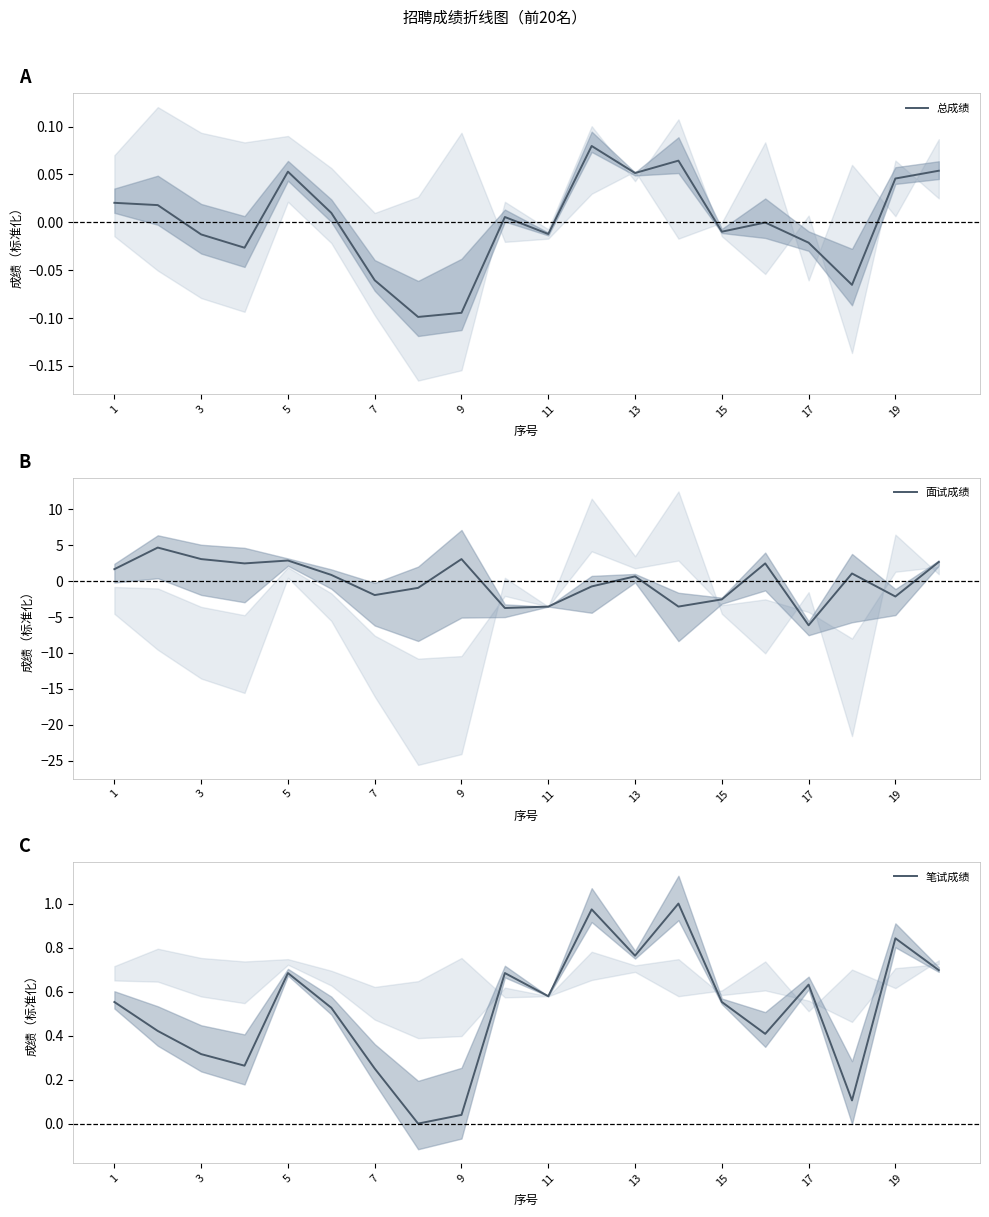

Is it true that 面试成绩 equals 1.6 at 1?

True